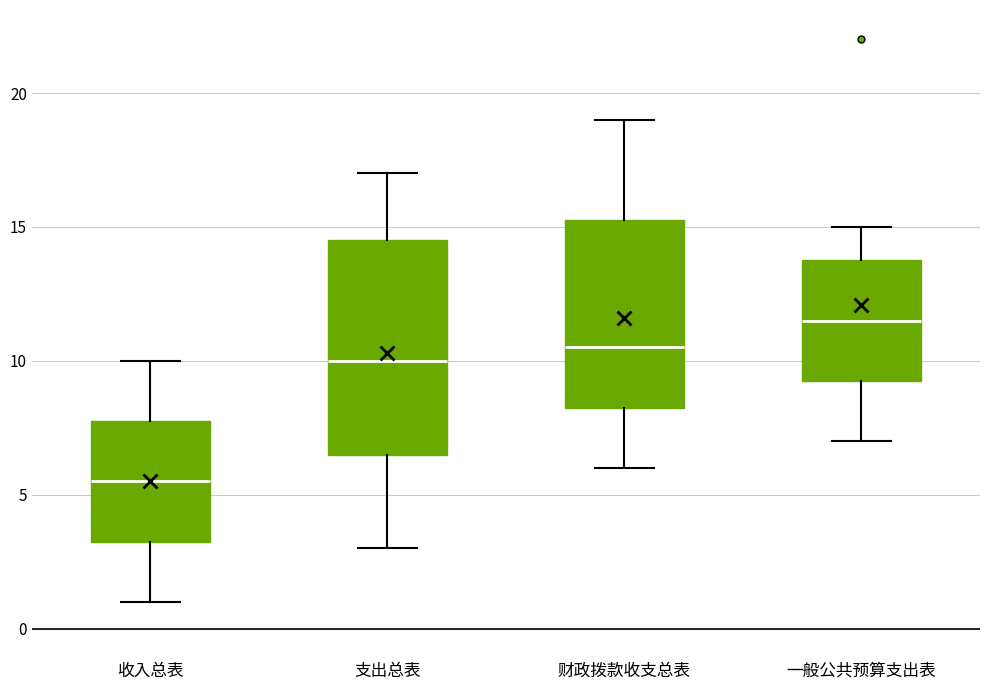

Reading left to right, transcribe this box plot: for each box, give where its median line is, the range the box spans, and where its two whiskers end, as read against the y-axis. The values are not printed on the chart, so give them approximately, as read against the axis.

收入总表: median 5.5, box 3.5 to 8.0, whiskers 1.0 to 10.0
支出总表: median 10.0, box 6.5 to 14.5, whiskers 3.0 to 17.0
财政拨款收支总表: median 10.5, box 8.5 to 15.5, whiskers 6.0 to 19.0
一般公共预算支出表: median 11.5, box 9.5 to 14.0, whiskers 7.0 to 15.0